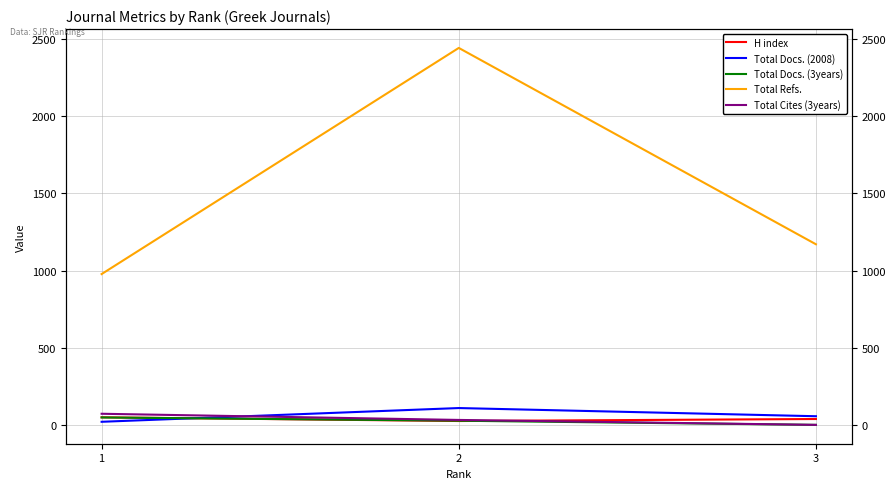

What is the total value across all series at 2?

2635